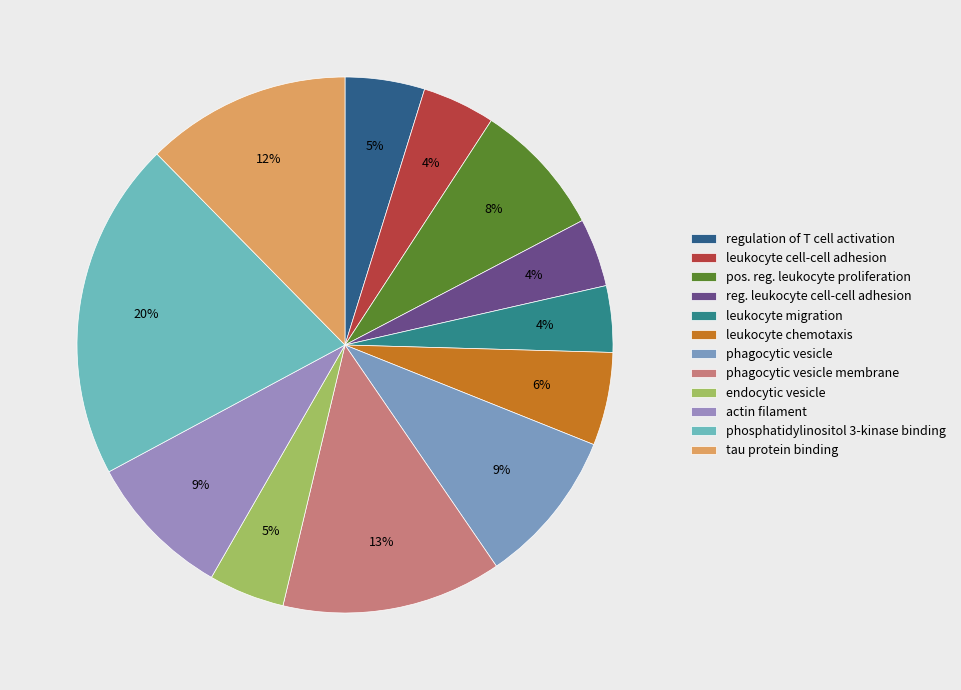

How many slices are in this pie chart?

12